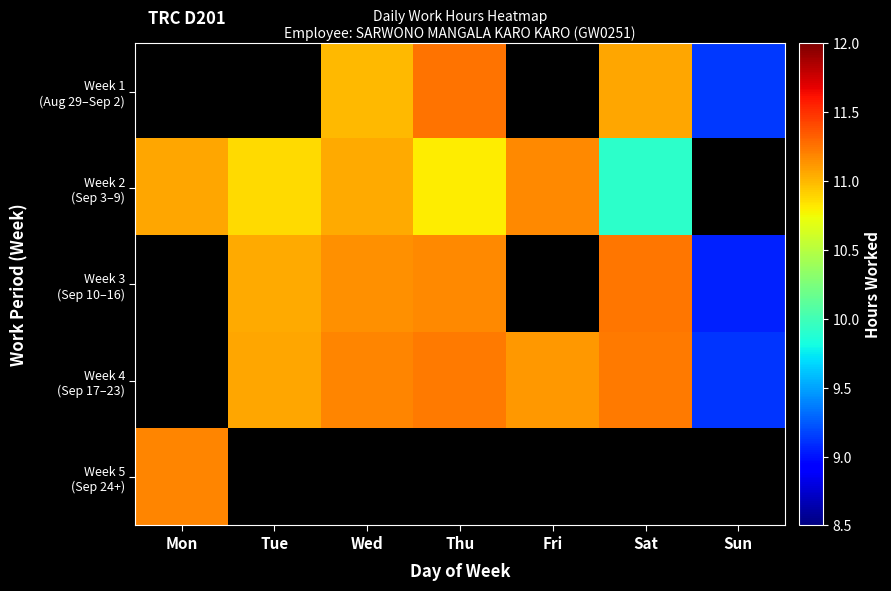

Is it true that Week 1 (Aug 29–Sep 2) equals 11.2 at Thu?

True